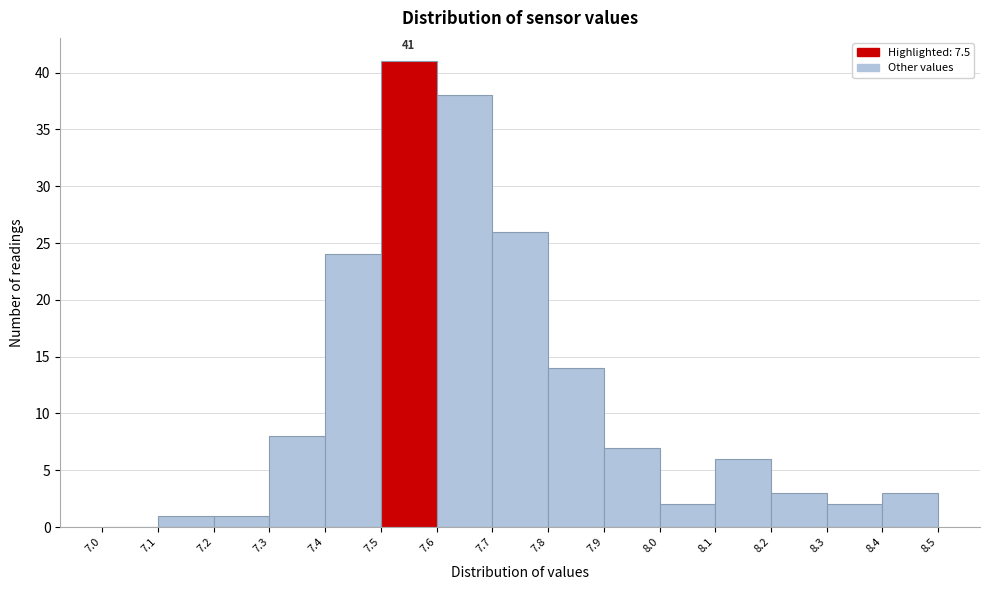

Over which range of the x-axis is the bar tallest?

7.5 to 7.6